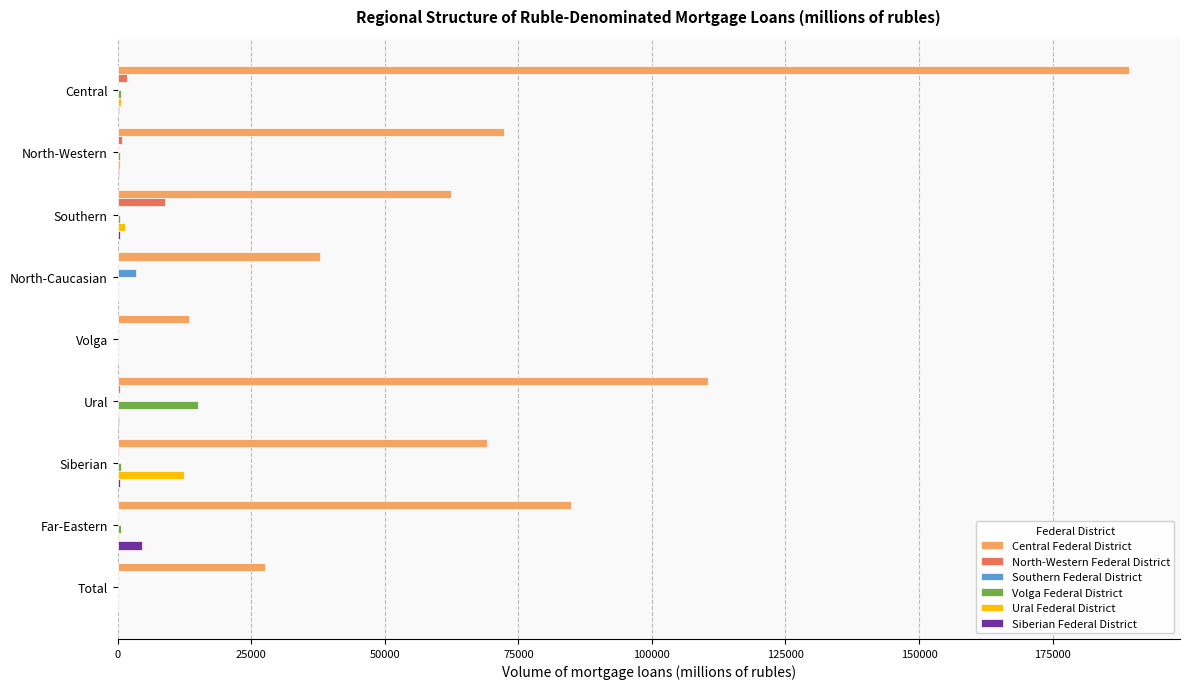

Which series has the largest range (max minus min)?

Central Federal District